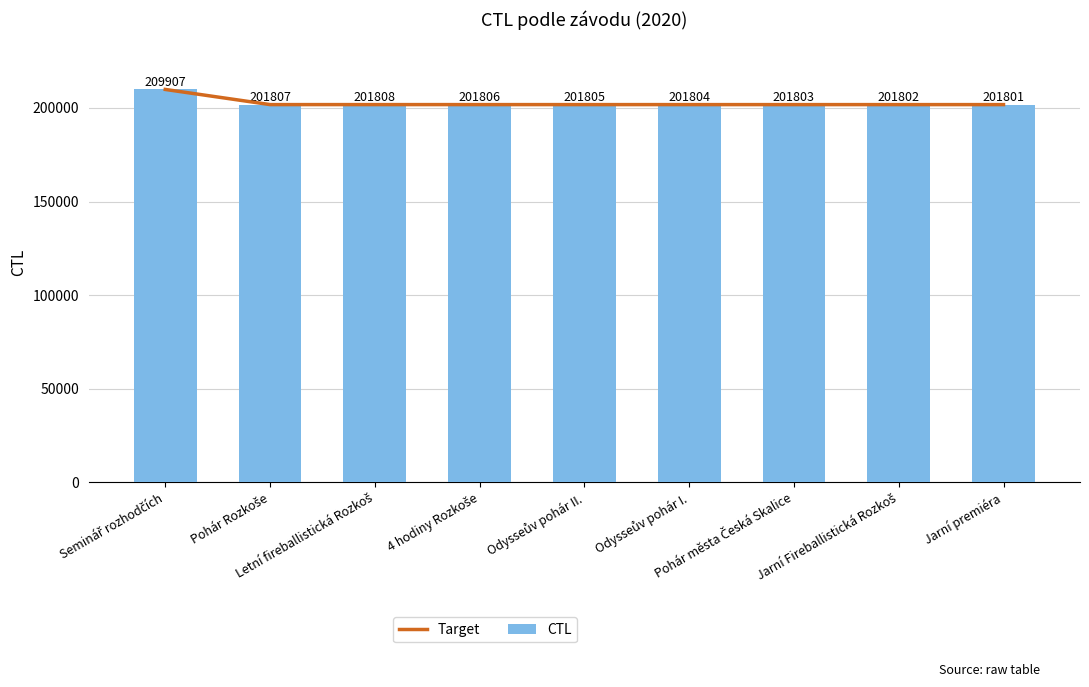

At which label does Target reach its minimum?

Jarní premiéra